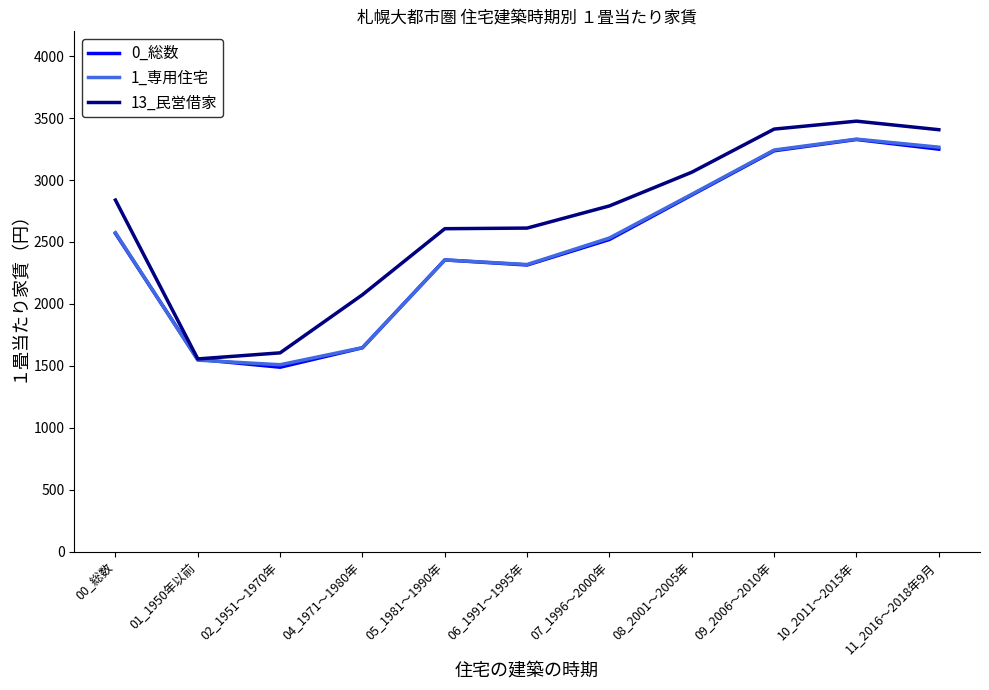

The 0_総数 series shows 2274 at 01_1950年以前. True or false?

False